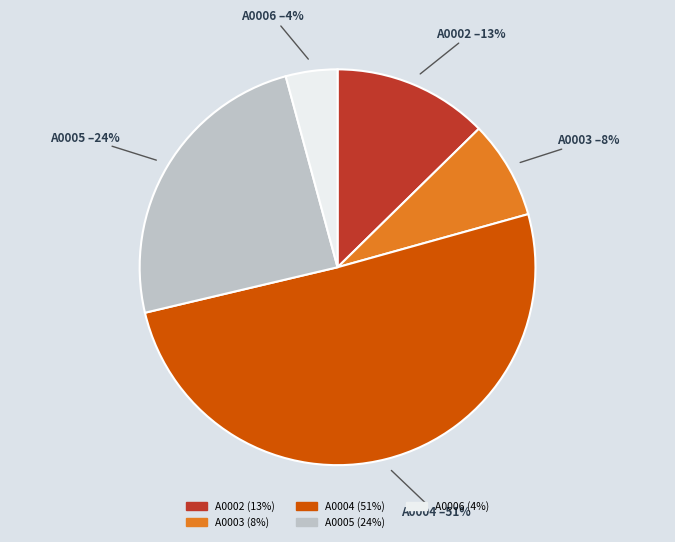

True or false: A0006 accounts for 4% of the total.

True